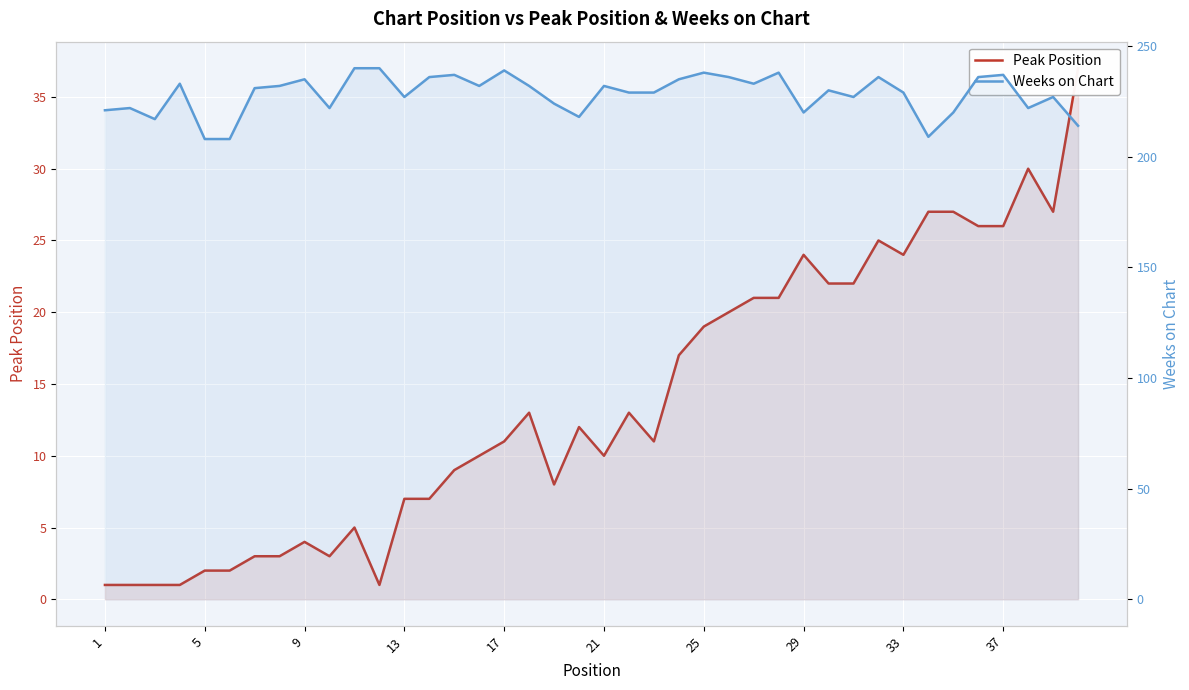

What is the minimum value for Weeks on Chart?

208